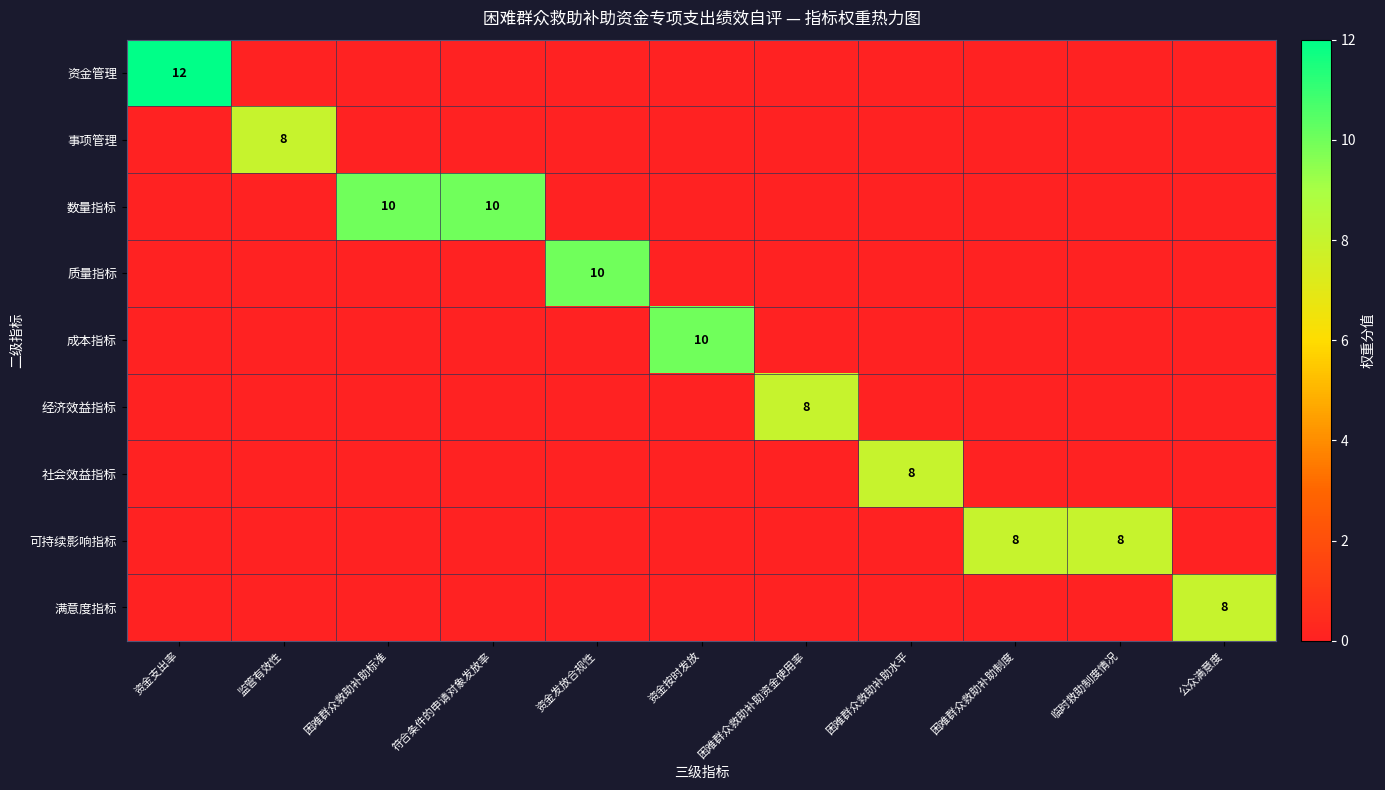

The 成本指标 series shows 10 at 资金按时发放. True or false?

True